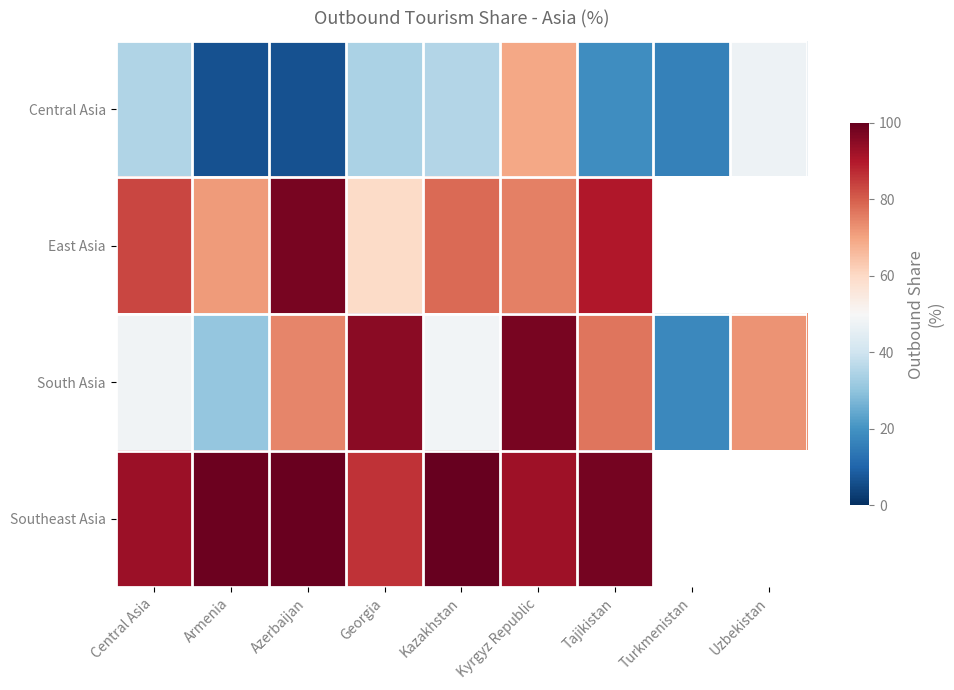

Reading left to right, what are all the values shown in this chart?

Central Asia: Central Asia=35.1	Armenia=6.6	Azerbaijan=6.6	Georgia=34.2	Kazakhstan=35.3	Kyrgyz Republic=69.3	Tajikistan=19.0	Turkmenistan=16.2	Uzbekistan=47.3
East Asia: Central Asia=83.5	Armenia=71.2	Azerbaijan=97.3	Georgia=59.6	Kazakhstan=78.3	Kyrgyz Republic=75.1	Tajikistan=90.0	Turkmenistan=0.0	Uzbekistan=0.0
South Asia: Central Asia=48.3	Armenia=30.7	Azerbaijan=74.5	Georgia=95.3	Kazakhstan=48.6	Kyrgyz Republic=97.4	Tajikistan=76.6	Turkmenistan=17.8	Uzbekistan=72.4
Southeast Asia: Central Asia=92.6	Armenia=99.2	Azerbaijan=99.4	Georgia=86.1	Kazakhstan=99.8	Kyrgyz Republic=92.4	Tajikistan=97.8	Turkmenistan=0.0	Uzbekistan=0.0